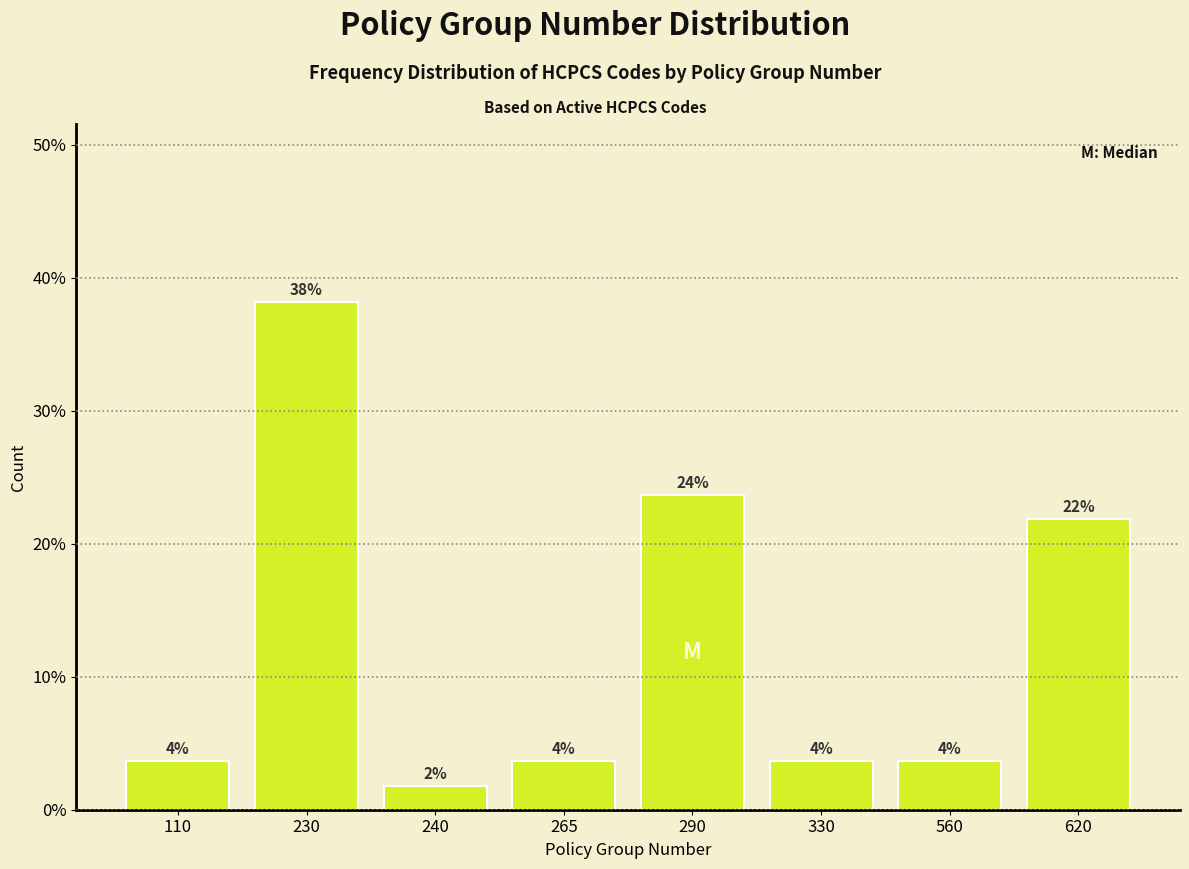

How many bars are there in total?

8